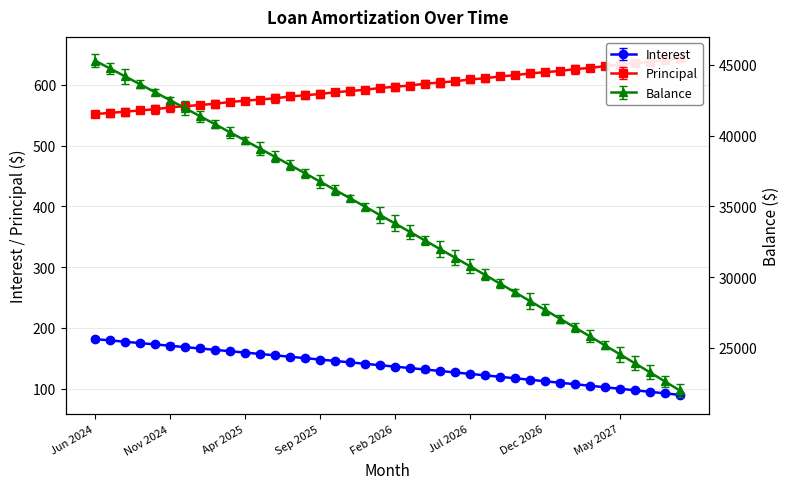

Reading right to left, transcribe all the data shown in this chart.

Interest: Sep 2027=89.6	Aug 2027=92.2	Jul 2027=94.7	Jun 2027=97.2	May 2027=99.7	Apr 2027=102.2	Mar 2027=104.7	Feb 2027=107.2	Jan 2027=109.6	Dec 2026=112.1	Nov 2026=114.5	Oct 2026=117.0	Sep 2026=119.4	Aug 2026=121.8	Jul 2026=124.2	Jun 2026=126.6	May 2026=129.0	Apr 2026=131.4	Mar 2026=133.8	Feb 2026=136.1	Jan 2026=138.5	Dec 2025=140.8	Nov 2025=143.2	Oct 2025=145.5	Sep 2025=147.8	Aug 2025=150.1	Jul 2025=152.4	Jun 2025=154.7	May 2025=157.0	Apr 2025=159.3	Mar 2025=161.5	Feb 2025=163.8	Jan 2025=166.0	Dec 2024=168.3	Nov 2024=170.5	Oct 2024=172.7	Sep 2024=174.9	Aug 2024=177.1	Jul 2024=179.3	Jun 2024=181.5
Principal: Sep 2027=644.0	Aug 2027=641.0	Jul 2027=638.0	Jun 2027=636.0	May 2027=633.0	Apr 2027=631.0	Mar 2027=628.0	Feb 2027=626.0	Jan 2027=623.0	Dec 2026=621.0	Nov 2026=619.0	Oct 2026=616.0	Sep 2026=614.0	Aug 2026=611.0	Jul 2026=609.0	Jun 2026=606.0	May 2026=604.0	Apr 2026=602.0	Mar 2026=599.0	Feb 2026=597.0	Jan 2026=595.0	Dec 2025=592.0	Nov 2025=590.0	Oct 2025=588.0	Sep 2025=585.0	Aug 2025=583.0	Jul 2025=581.0	Jun 2025=578.0	May 2025=576.0	Apr 2025=574.0	Mar 2025=572.0	Feb 2025=569.0	Jan 2025=567.0	Dec 2024=565.0	Nov 2024=563.0	Oct 2024=560.0	Sep 2024=558.0	Aug 2024=556.0	Jul 2024=554.0	Jun 2024=552.0
Balance: Sep 2027=21995.0	Aug 2027=22639.0	Jul 2027=23280.0	Jun 2027=23918.0	May 2027=24554.0	Apr 2027=25187.0	Mar 2027=25818.0	Feb 2027=26446.0	Jan 2027=27072.0	Dec 2026=27695.0	Nov 2026=28316.0	Oct 2026=28935.0	Sep 2026=29551.0	Aug 2026=30165.0	Jul 2026=30776.0	Jun 2026=31385.0	May 2026=31991.0	Apr 2026=32595.0	Mar 2026=33197.0	Feb 2026=33796.0	Jan 2026=34393.0	Dec 2025=34988.0	Nov 2025=35580.0	Oct 2025=36170.0	Sep 2025=36758.0	Aug 2025=37343.0	Jul 2025=37926.0	Jun 2025=38507.0	May 2025=39085.0	Apr 2025=39661.0	Mar 2025=40235.0	Feb 2025=40807.0	Jan 2025=41376.0	Dec 2024=41943.0	Nov 2024=42508.0	Oct 2024=43071.0	Sep 2024=43631.0	Aug 2024=44189.0	Jul 2024=44745.0	Jun 2024=45299.0